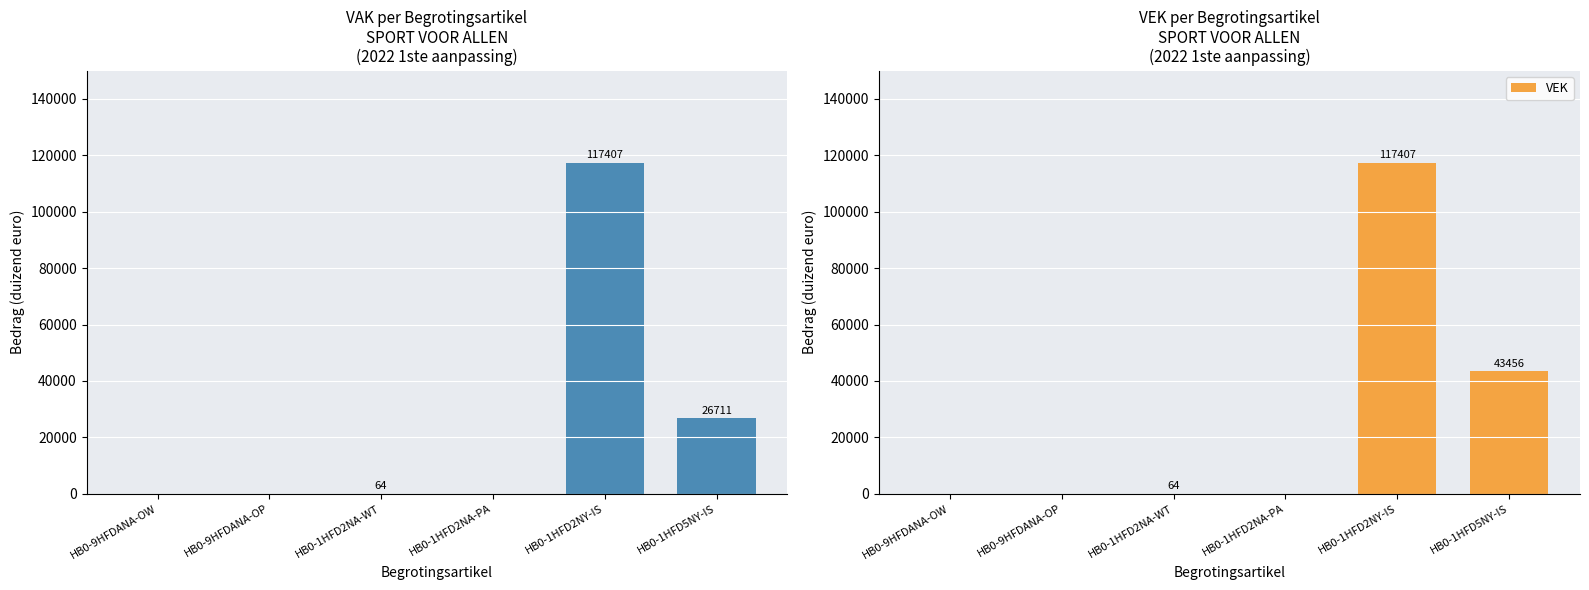

List the labels in order of VAK value, smallest first.

HB0-9HFDANA-OW, HB0-9HFDANA-OP, HB0-1HFD2NA-PA, HB0-1HFD2NA-WT, HB0-1HFD5NY-IS, HB0-1HFD2NY-IS